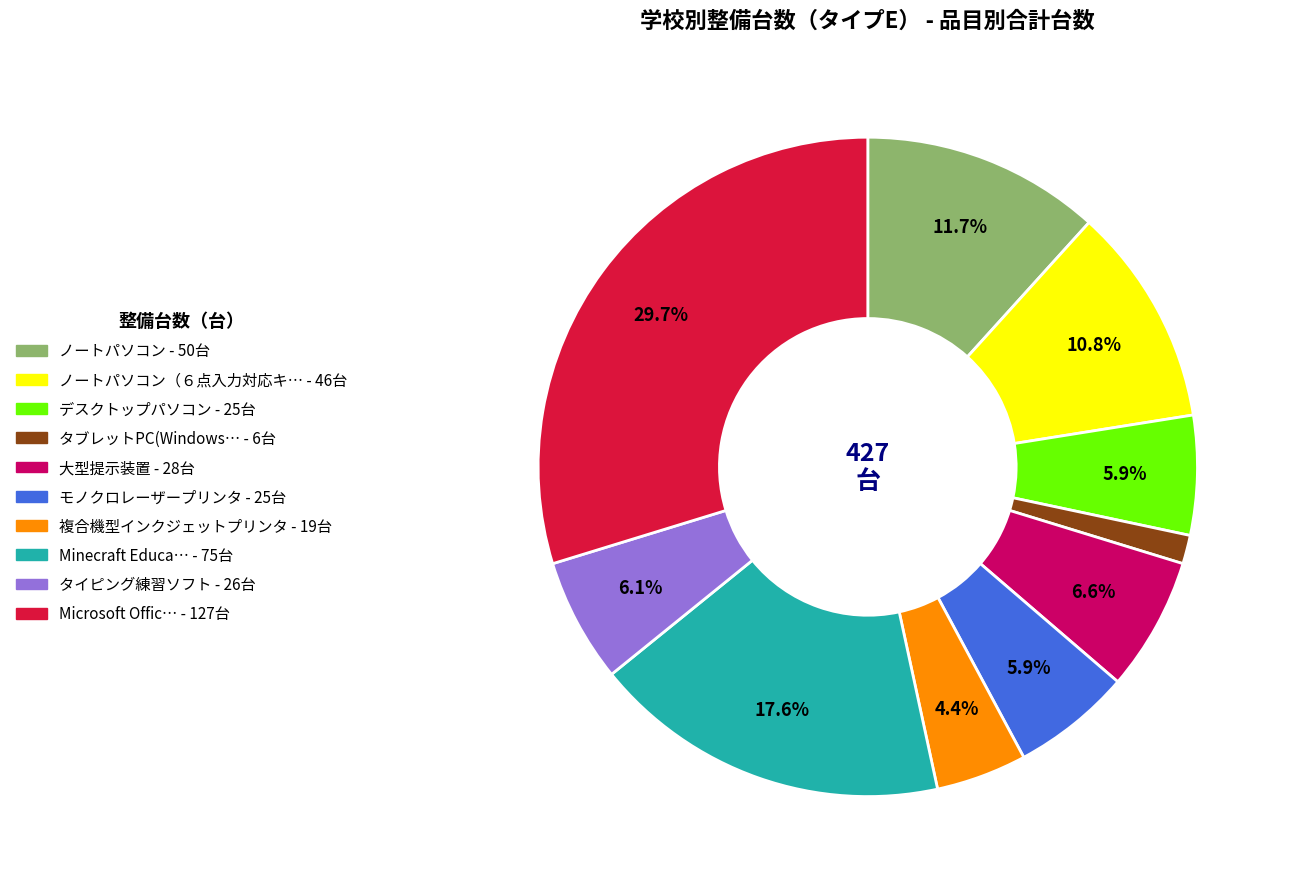

Is there any slice that represents more than half of the pie?

No